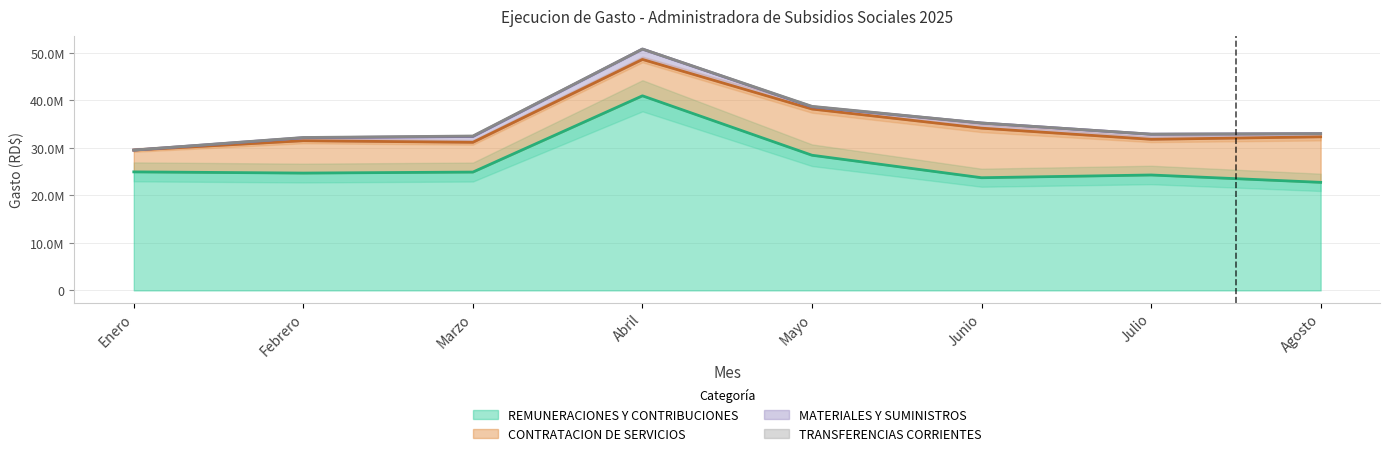

Between Junio and Abril, which is larger?

Abril